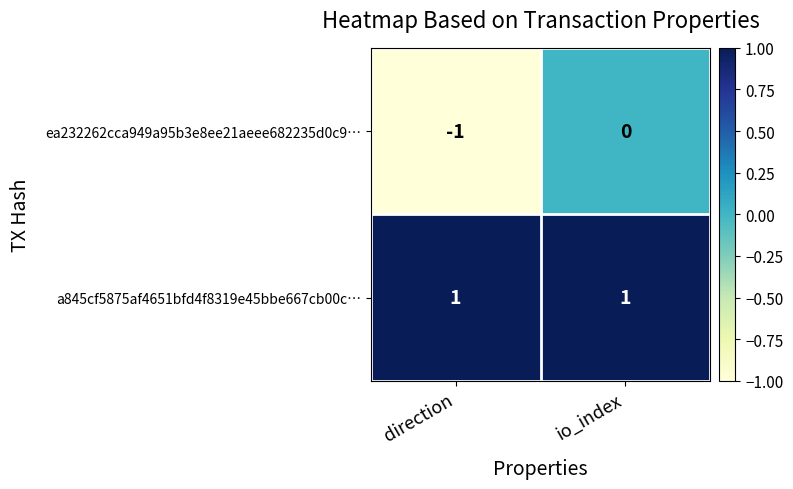

The ea232262cca949a95b3e8ee21aeee682235d0c9… series shows 0 at io_index. True or false?

True